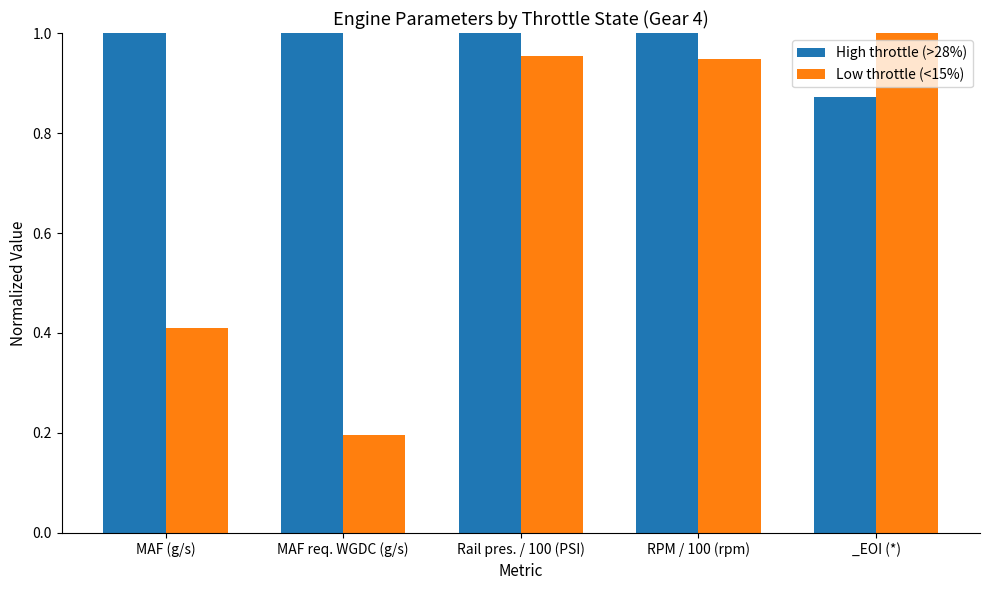

Which series changed the most between MAF (g/s) and _EOI (*)?

Low throttle (<15%)